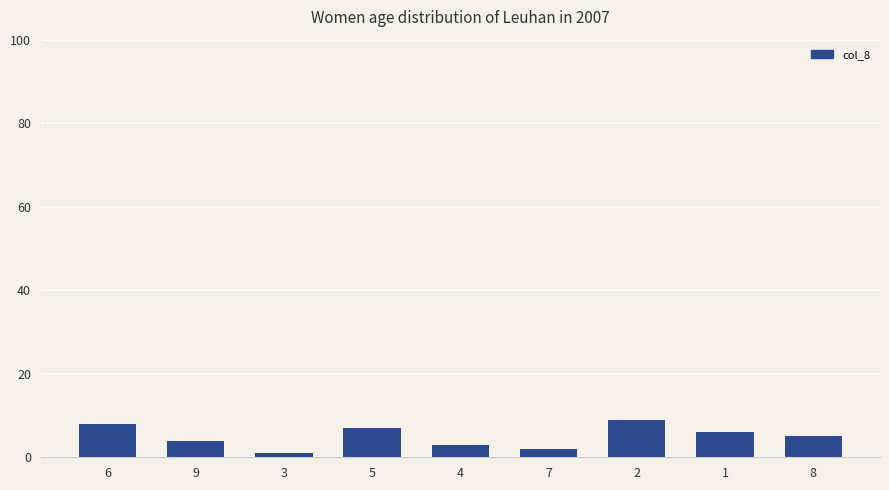

What is the label of the 6th bar from the left?

7